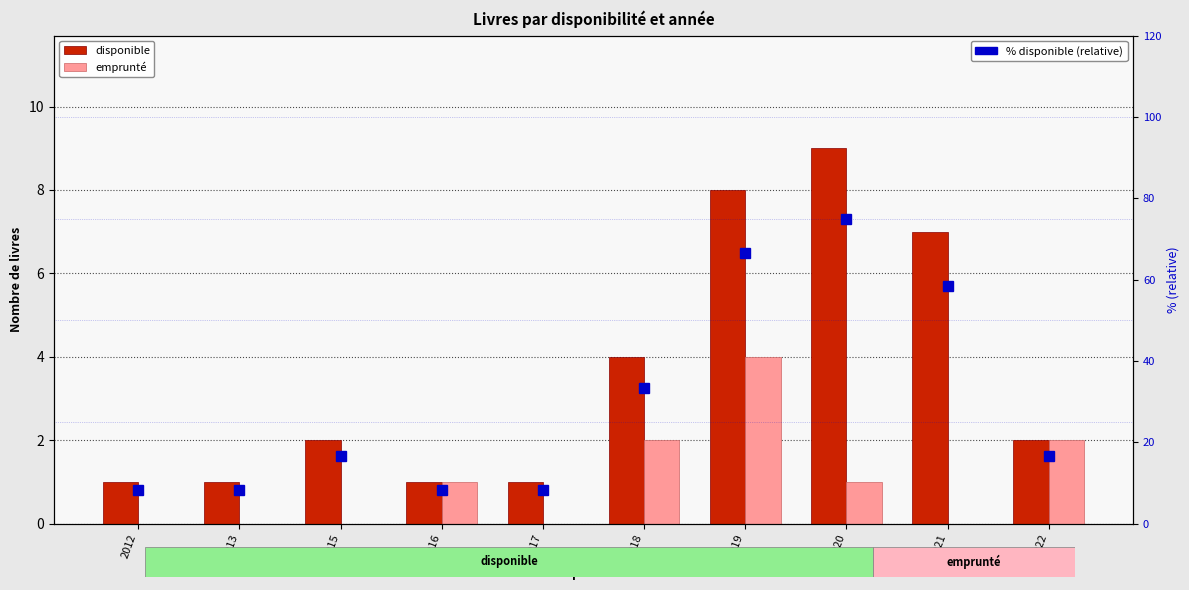

What is the sum of all emprunté values?

10.0